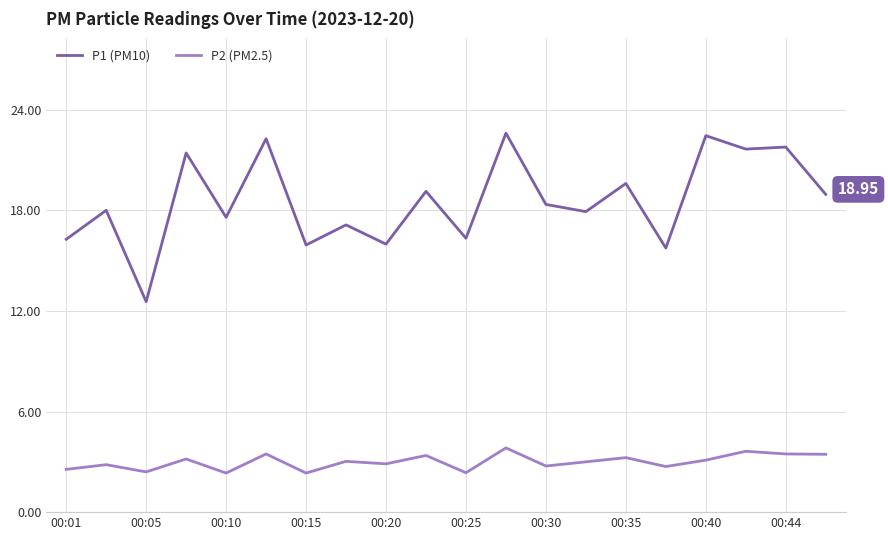

What is the sum of all P2 (PM2.5) values?

59.9